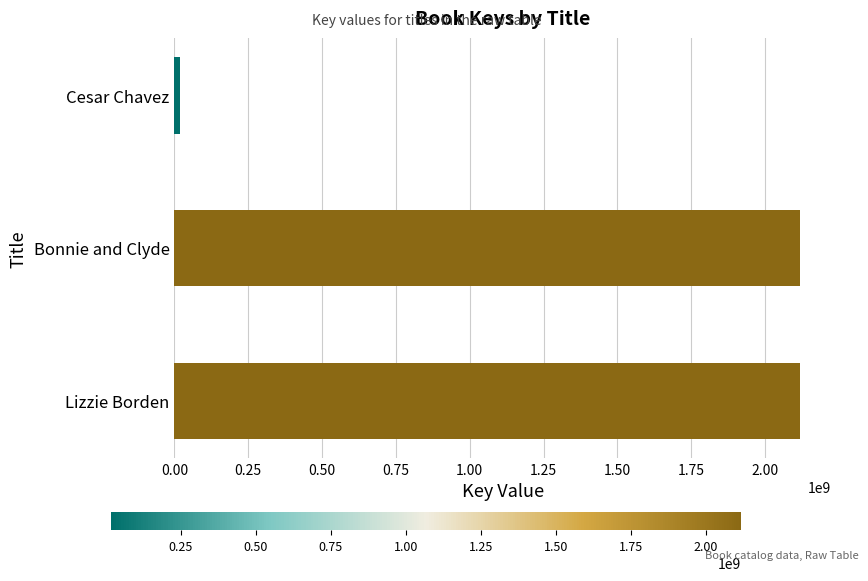

How many data points does each series have?

3